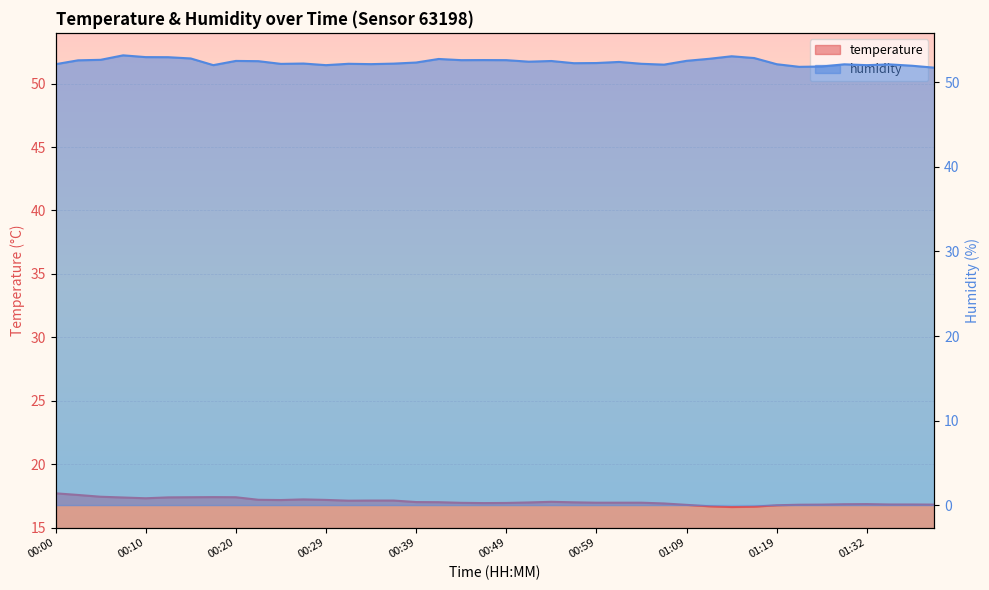

At which label is temperature closest to 17?

00:42